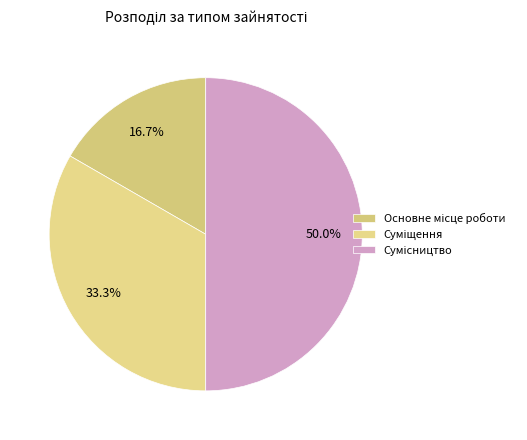

How many segments does this pie chart have?

3